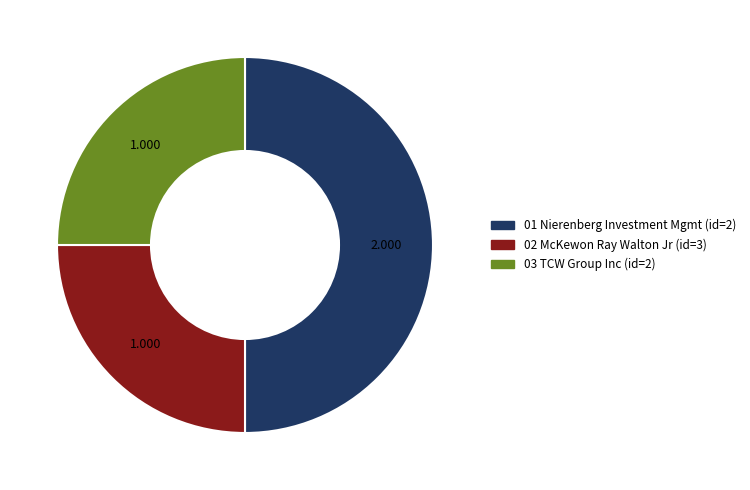

Do 01 Nierenberg Investment Mgmt (id=2) and 02 McKewon Ray Walton Jr (id=3) together represent more than half of the pie?

Yes